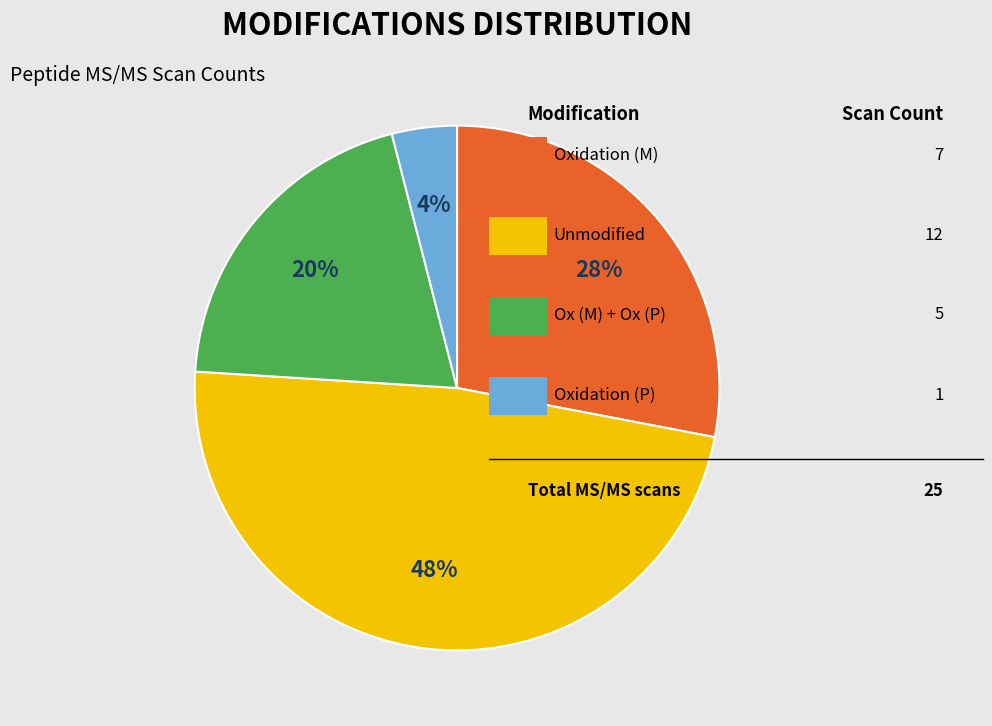

Does any single category account for the majority?

No